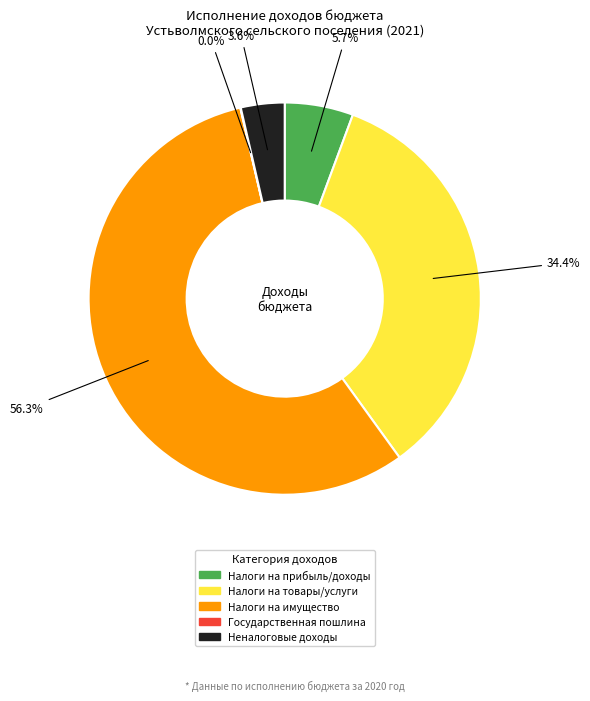

Is there a majority slice in this chart?

Yes